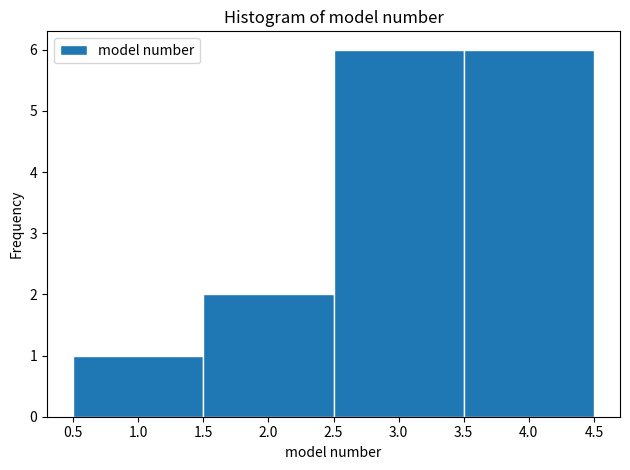

Reading left to right, transcribe this chart: for each bar, give the range it covers on the x-axis and its height. The values are not printed on the chart, so give them approximately, as read against the axis.

0.5 to 1.5: 1
1.5 to 2.5: 2
2.5 to 3.5: 6
3.5 to 4.5: 6